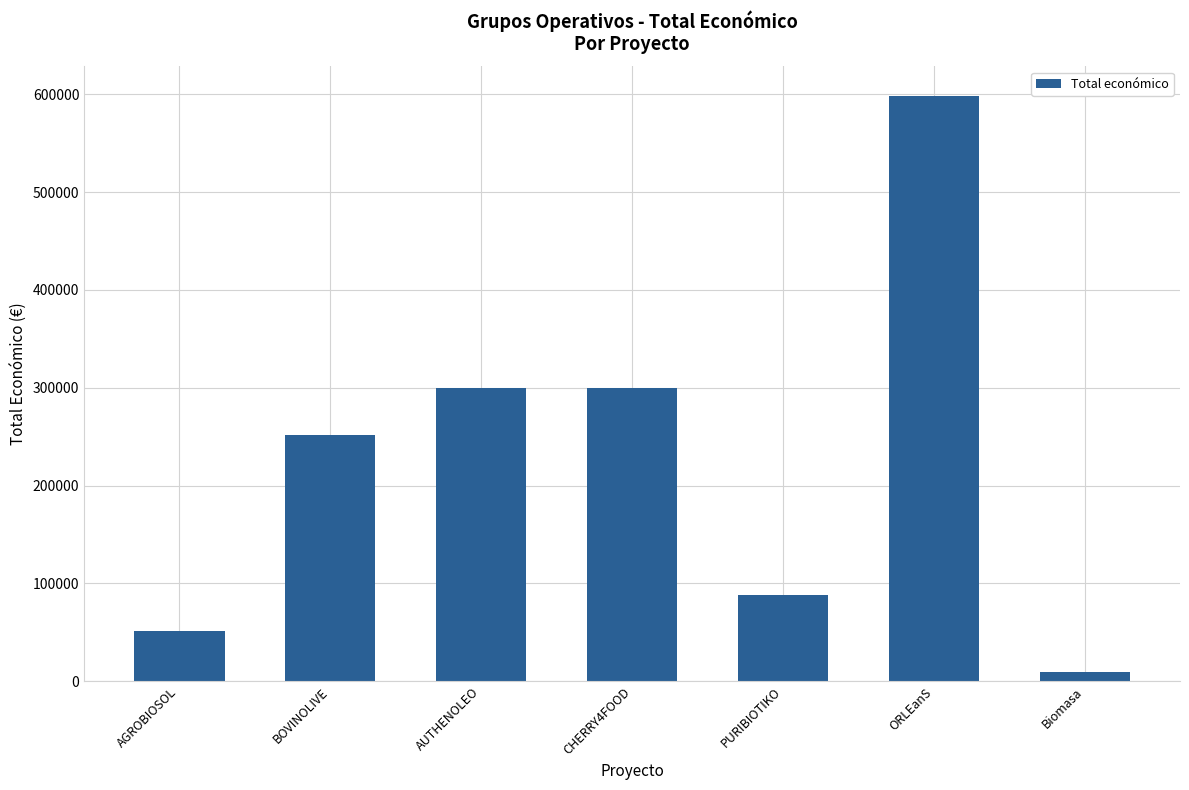

What is the difference between the maximum and second lowest values?

547730